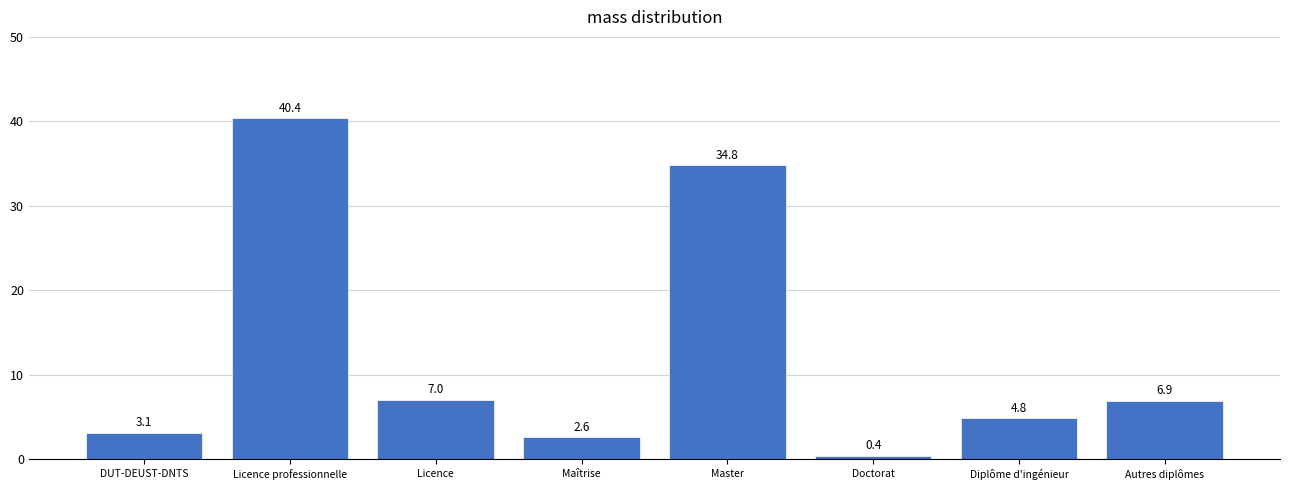

Reading right to left, list all the values displayed in this chart.

Autres diplômes=6.9	Diplôme d'ingénieur=4.8	Doctorat=0.4	Master=34.8	Maîtrise=2.6	Licence=7.0	Licence professionnelle=40.4	DUT-DEUST-DNTS=3.1